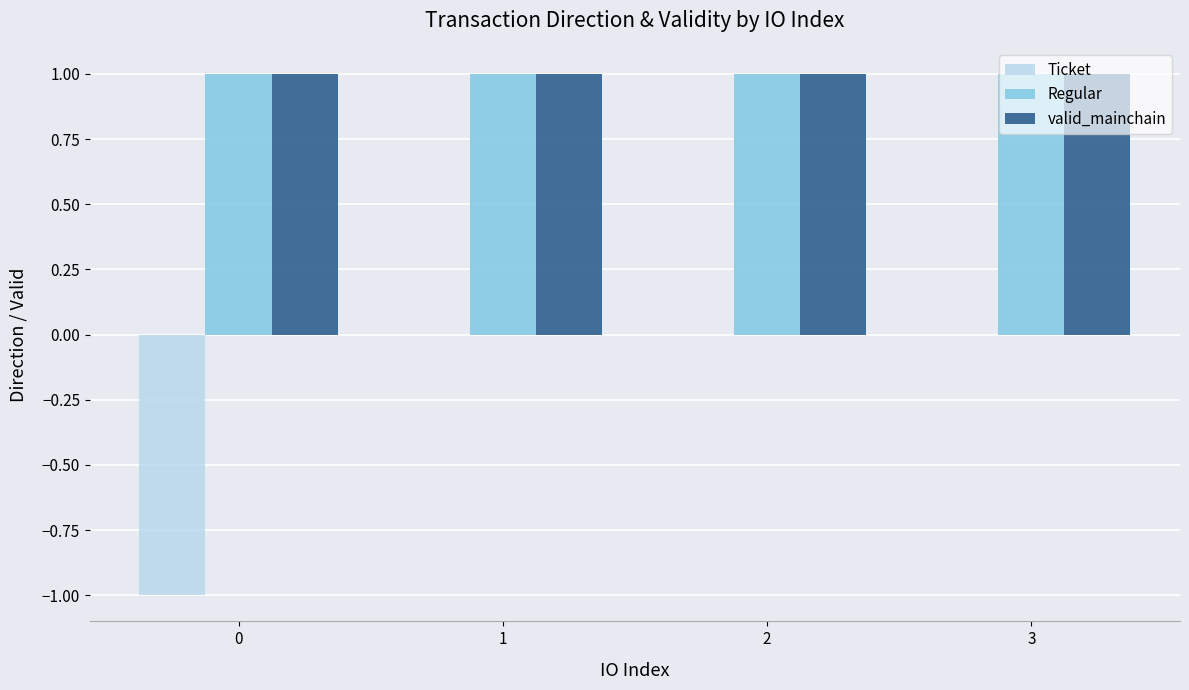

What is the sum of all valid_mainchain values?

4